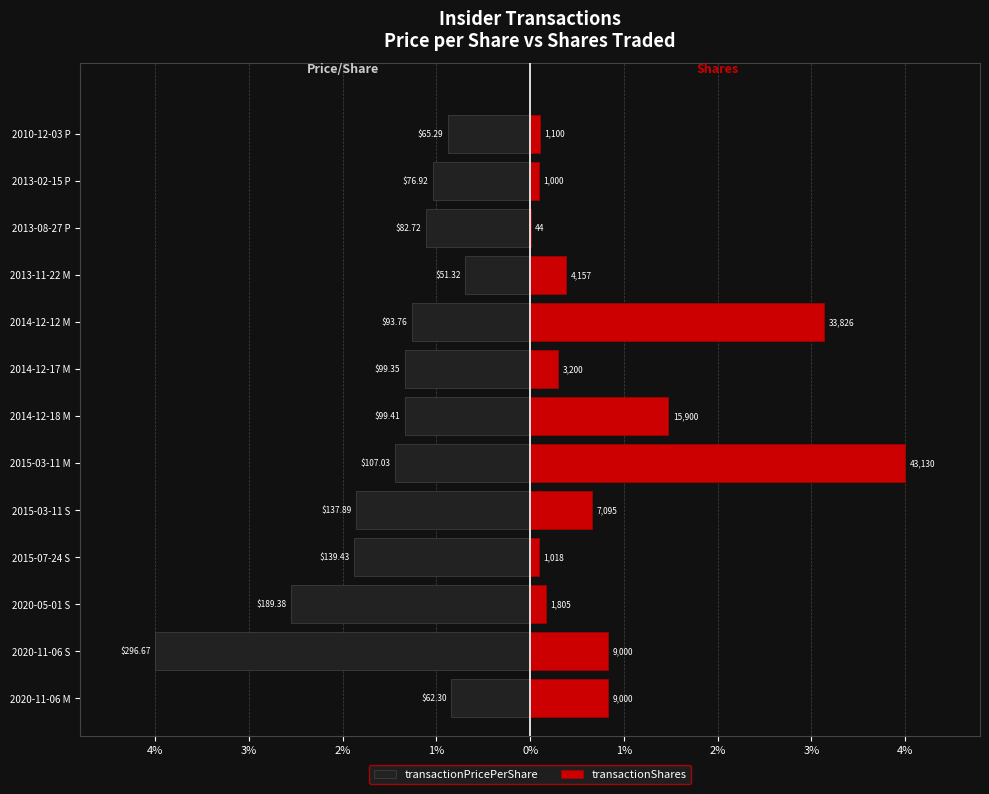

What is the smallest value displayed?

-4.0